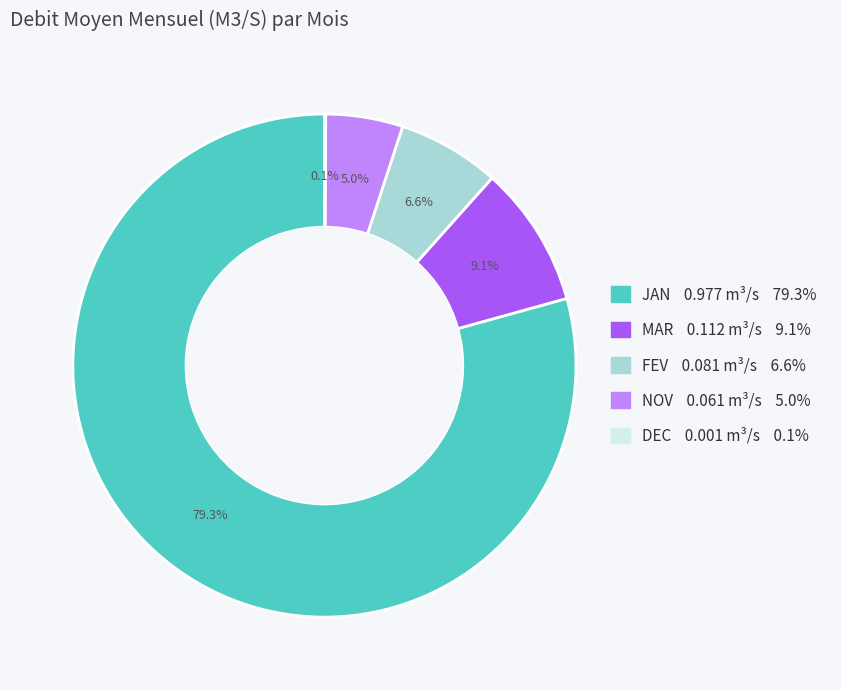

To the nearest percent, what portion does MAR represent?

9%